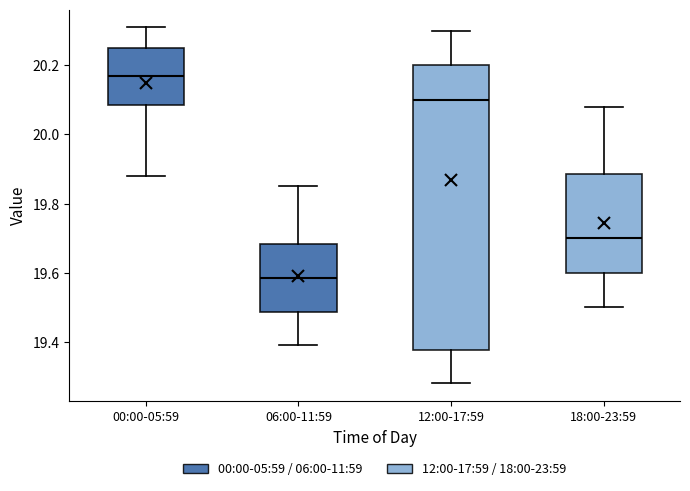

Reading left to right, transcribe this box plot: for each box, give where its median line is, the range the box spans, and where its two whiskers end, as read against the y-axis. The values are not printed on the chart, so give them approximately, as read against the axis.

00:00-05:59: median 20.18, box 20.08 to 20.26, whiskers 19.88 to 20.32
06:00-11:59: median 19.58, box 19.48 to 19.68, whiskers 19.40 to 19.86
12:00-17:59: median 20.10, box 19.38 to 20.20, whiskers 19.28 to 20.30
18:00-23:59: median 19.70, box 19.60 to 19.88, whiskers 19.50 to 20.08